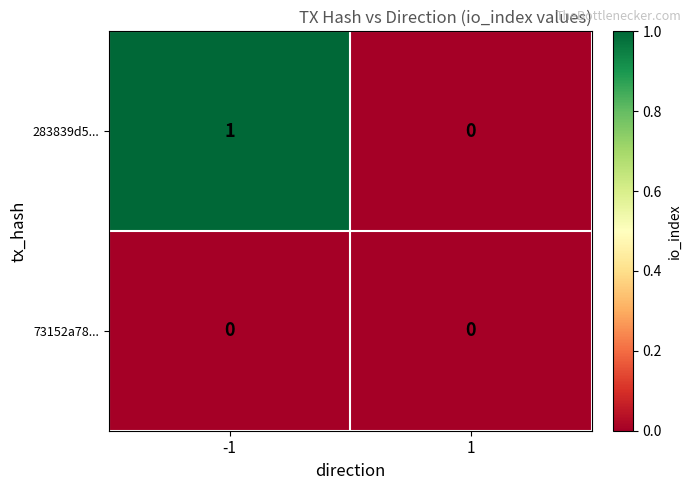

Rank the series by their average value, from lowest to highest.

73152a78..., 283839d5...